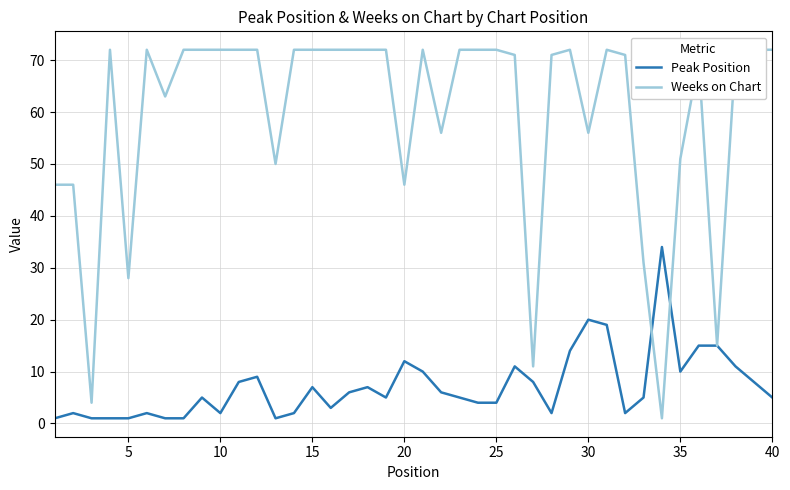

Which series has the widest spread of values?

Weeks on Chart